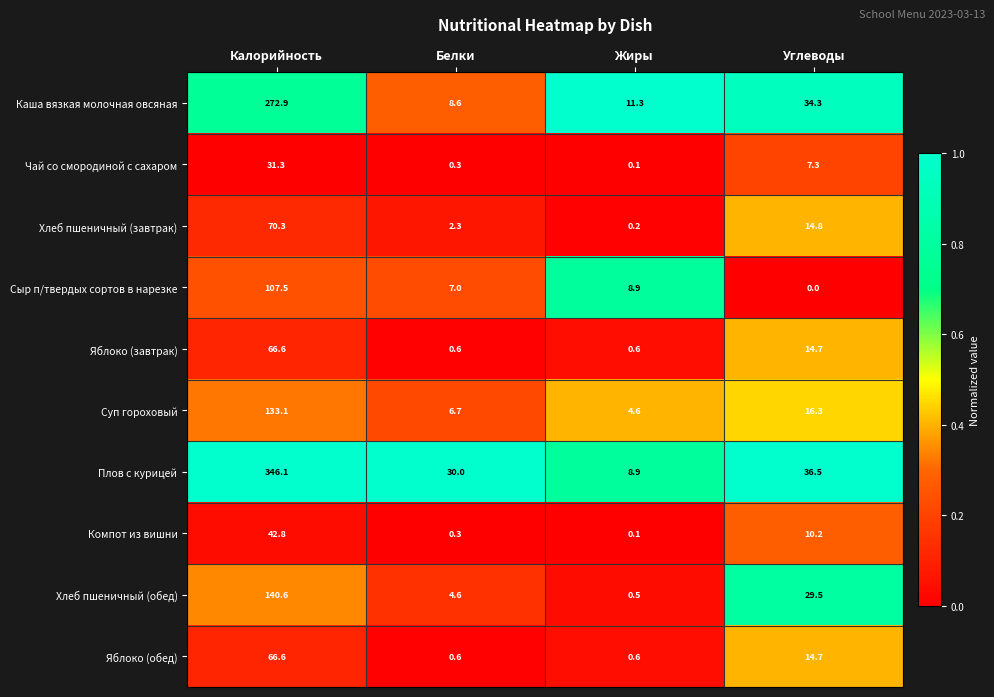

Rank the categories by Сыр п/твердых сортов в нарезке value from lowest to highest.

Углеводы, Белки, Жиры, Калорийность